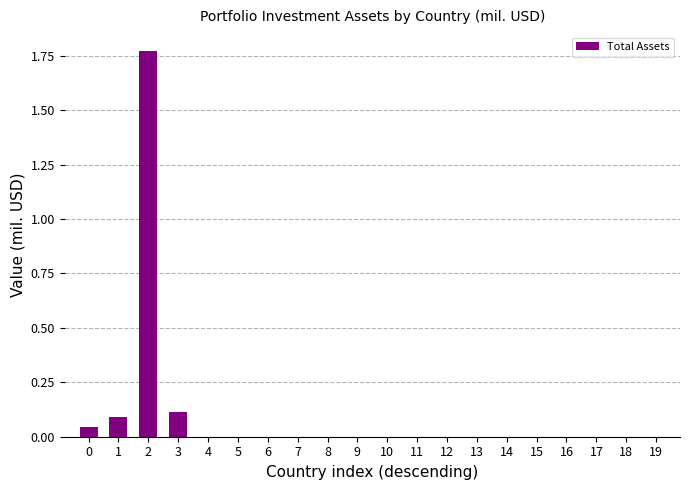

What is the sum of all values?

2.0